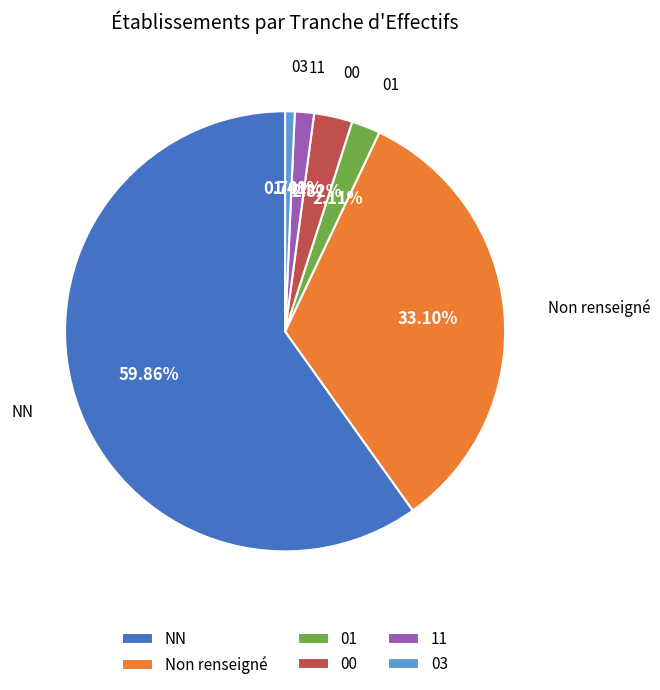

Combined, do Non renseigné and 01 account for over 50%?

No